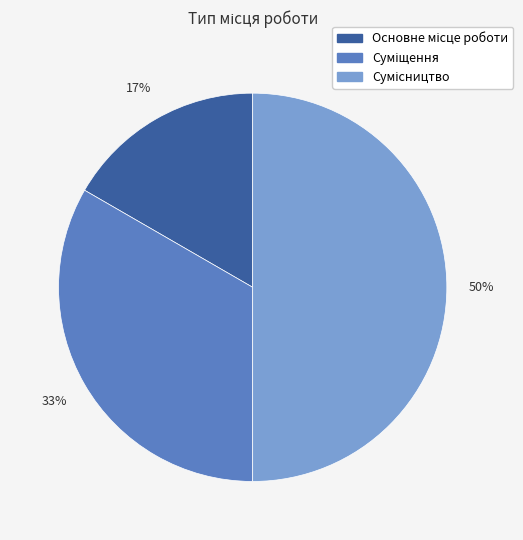

To the nearest percent, what is the difference between the largest and smallest slice percentages?

33%